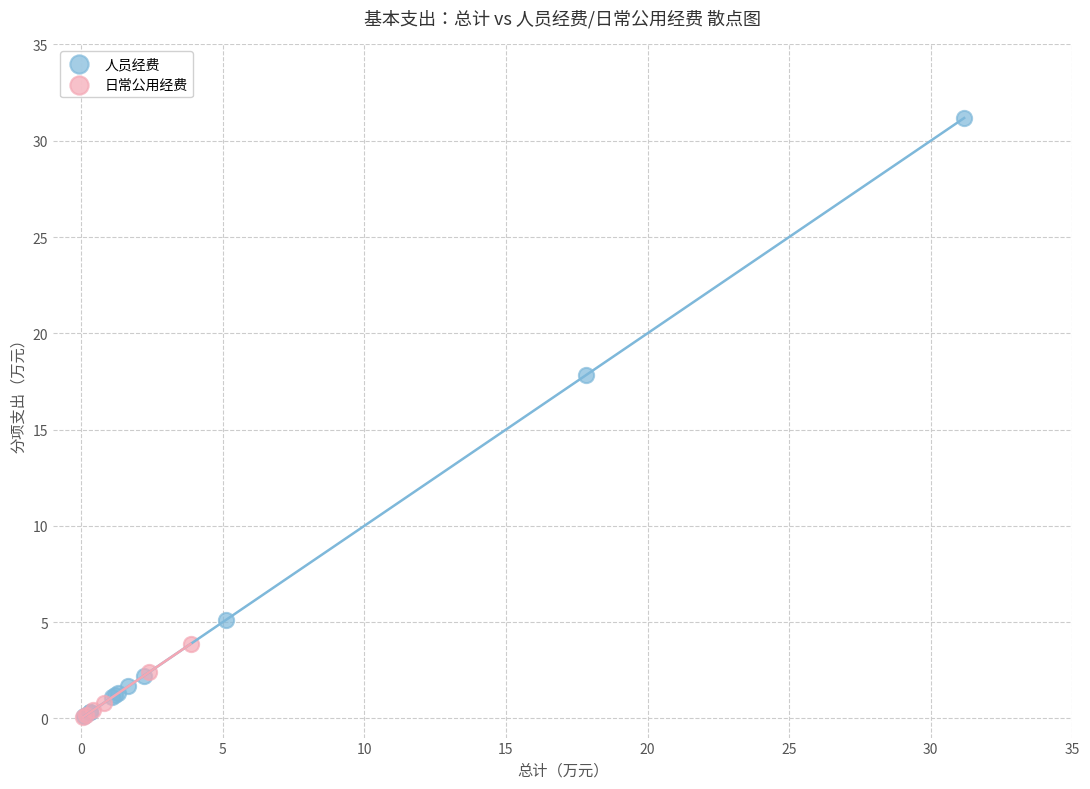

Which series reaches the maximum Y coordinate?

人员经费